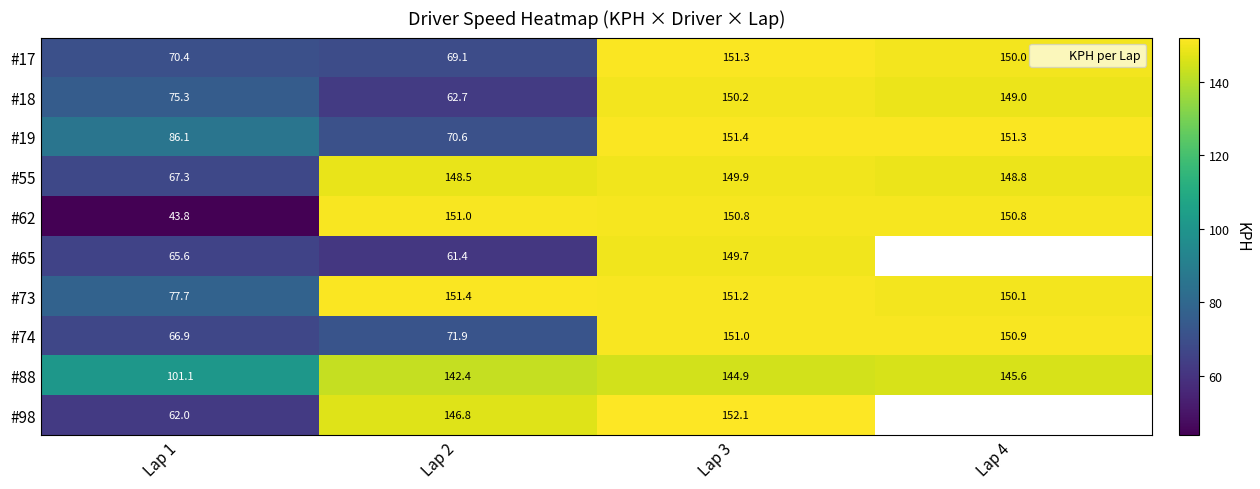

What is the minimum value shown in the chart?

43.8